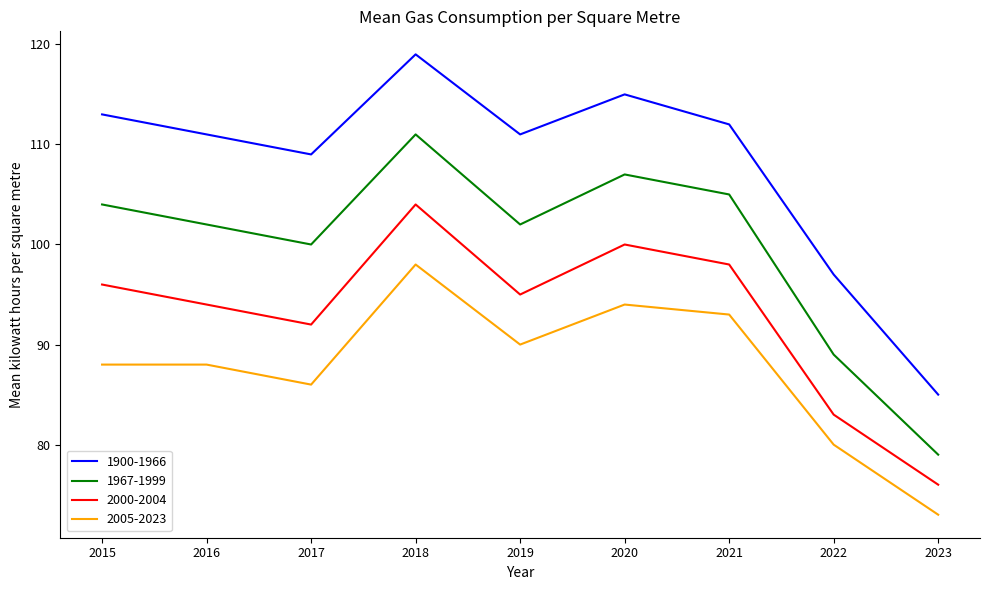

True or false: 1967-1999 and 1900-1966 intersect in this chart.

False